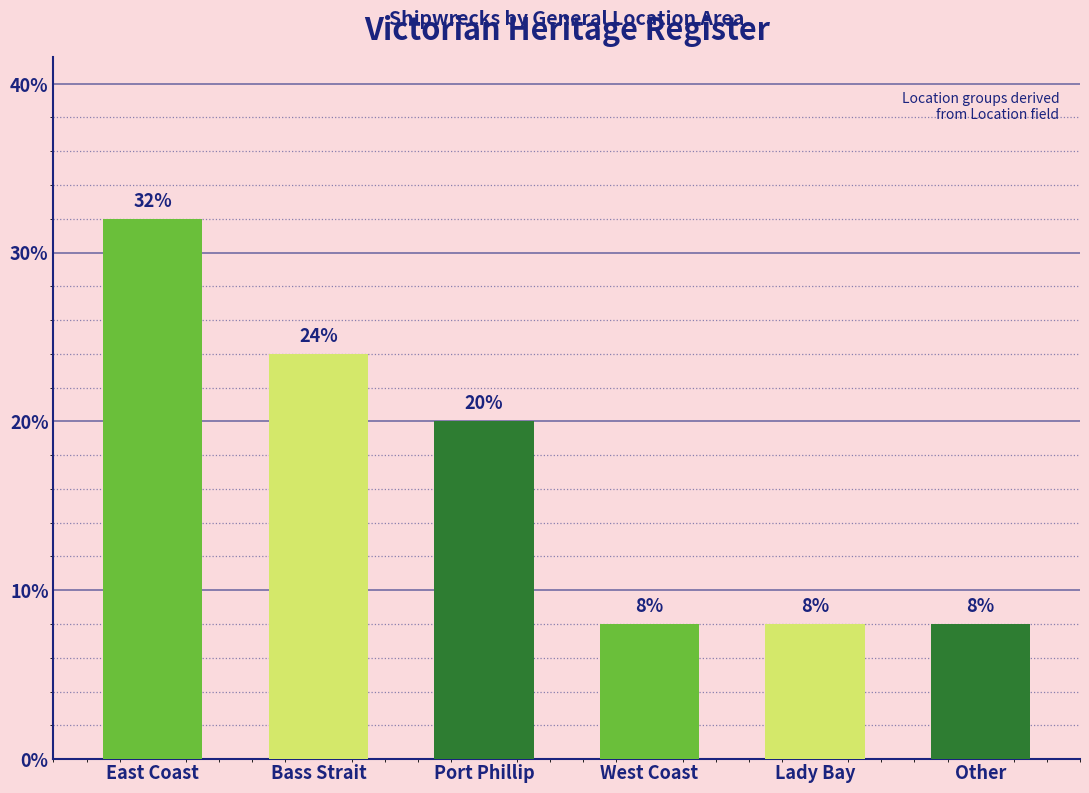

Reading left to right, transcribe all the data shown in this chart.

East Coast=32	Bass Strait=24	Port Phillip=20	West Coast=8	Lady Bay=8	Other=8